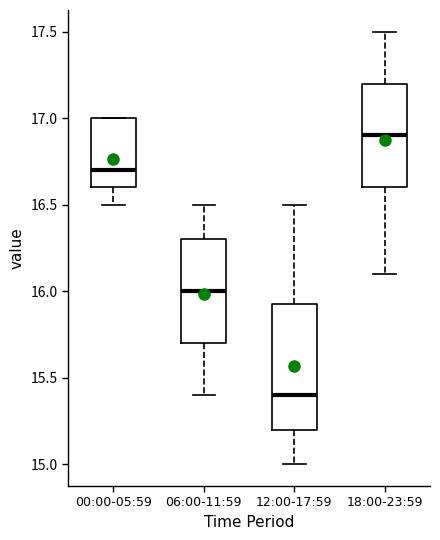

Which box's median line is the highest?

18:00-23:59